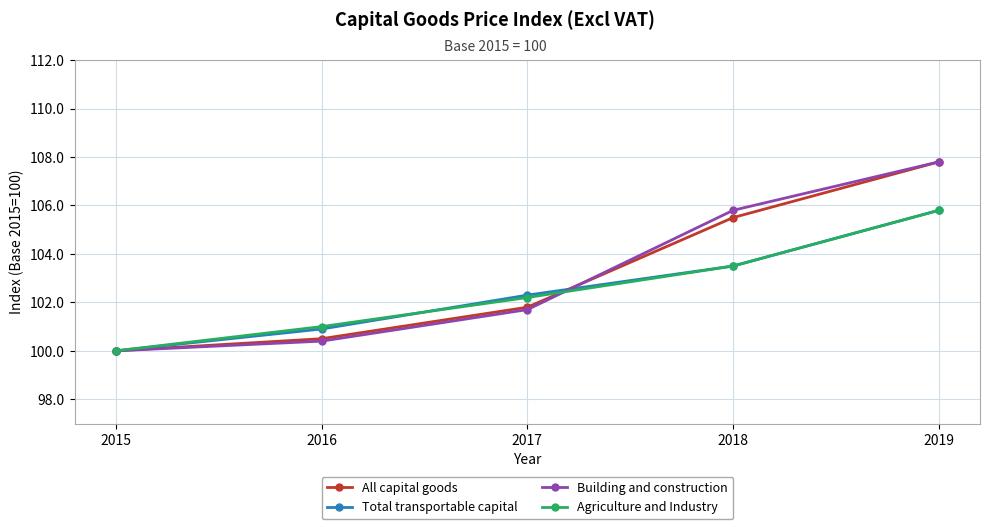

What is the value of the Building and construction point at the 3rd from the left?

101.7